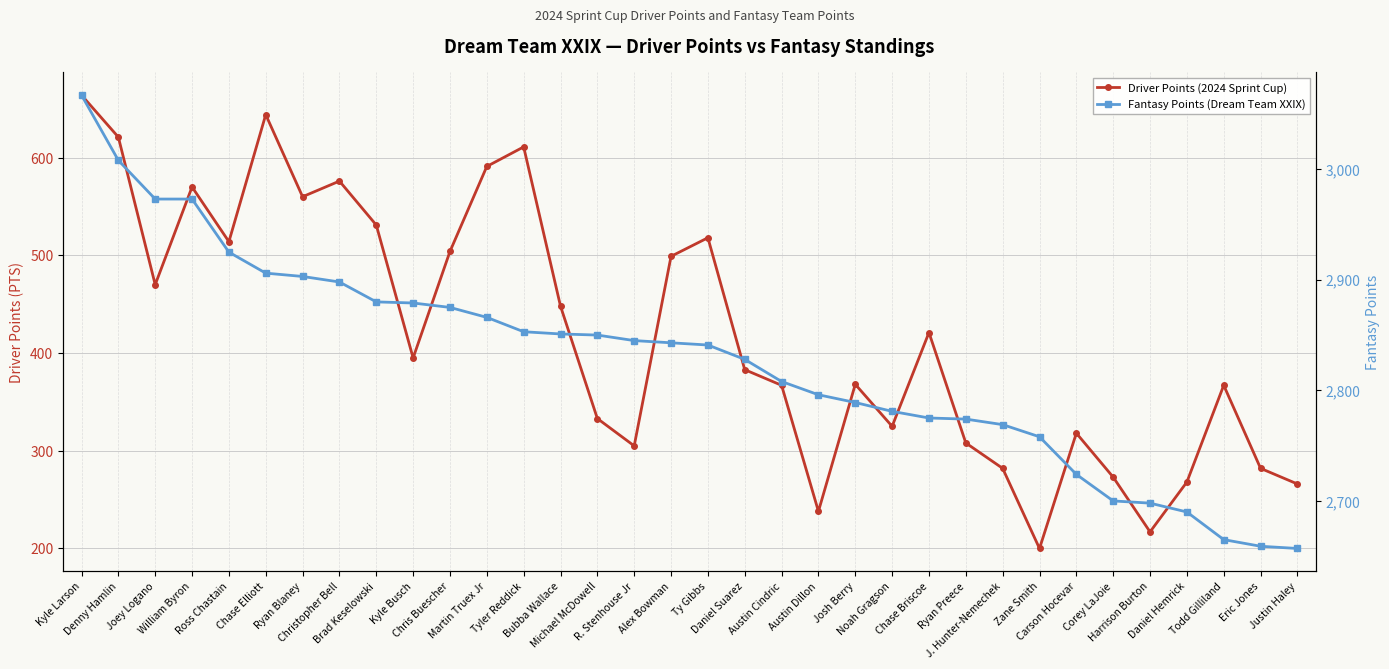

Which has a higher value, Todd Gilliland or William Byron?

William Byron